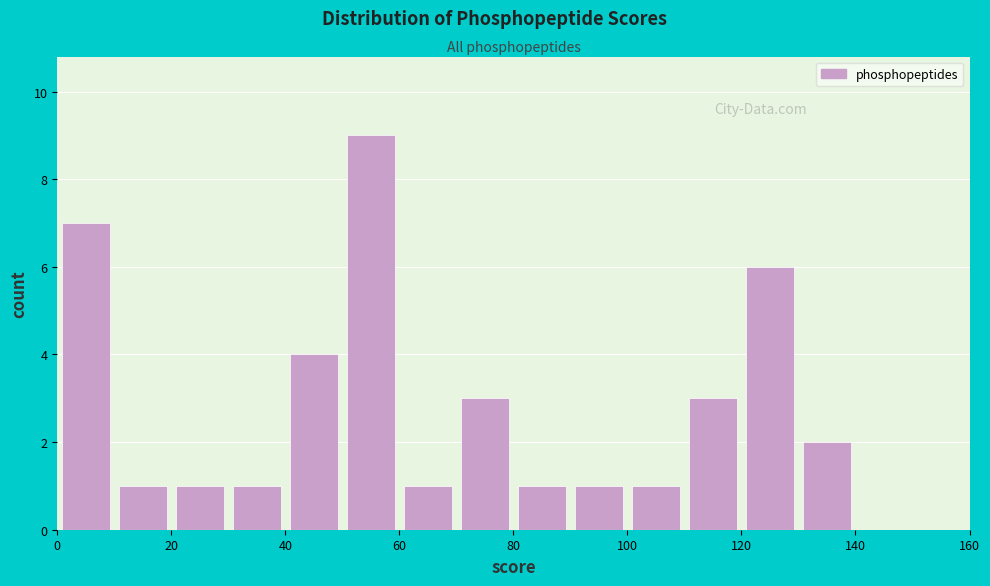

Reading left to right, list every bar in this chart as the range it spans on the x-axis followed by its height. The values are not printed on the chart, so give them approximately, as read against the axis.

0 to 10: 7
10 to 20: 1
20 to 30: 1
30 to 40: 1
40 to 50: 4
50 to 60: 9
60 to 70: 1
70 to 80: 3
80 to 90: 1
90 to 100: 1
100 to 110: 1
110 to 120: 3
120 to 130: 6
130 to 140: 2
140 to 150: 0
150 to 160: 0